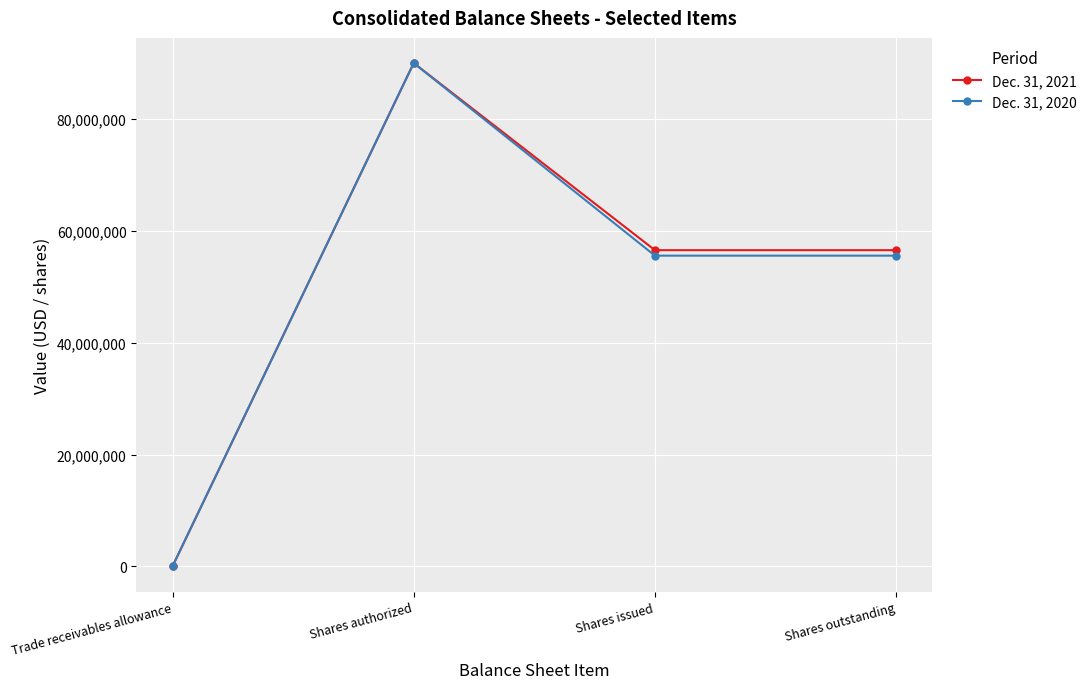

True or false: Dec. 31, 2021 has a value of 75302137 at Shares issued.

False